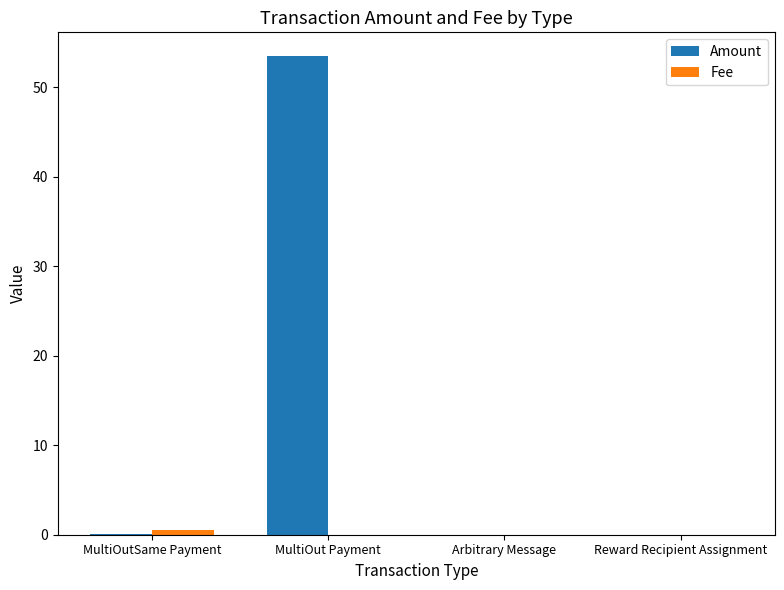

True or false: Amount has a value of 0.0 at Reward Recipient Assignment.

True